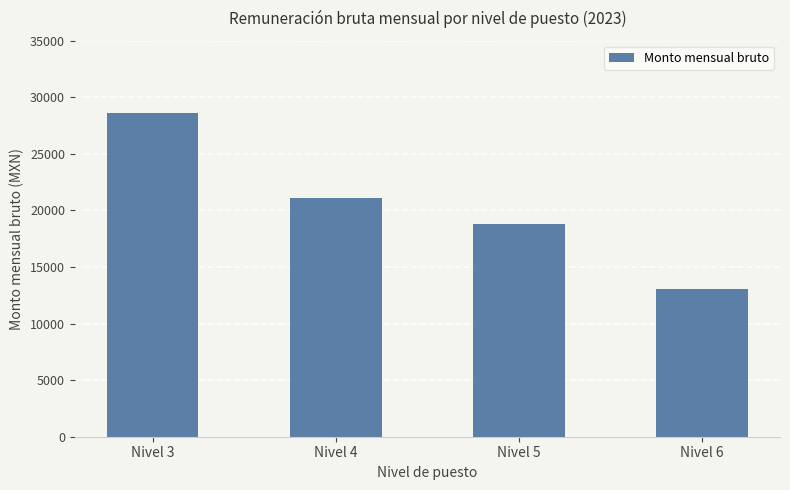

What is the sum of all values?

81590.2